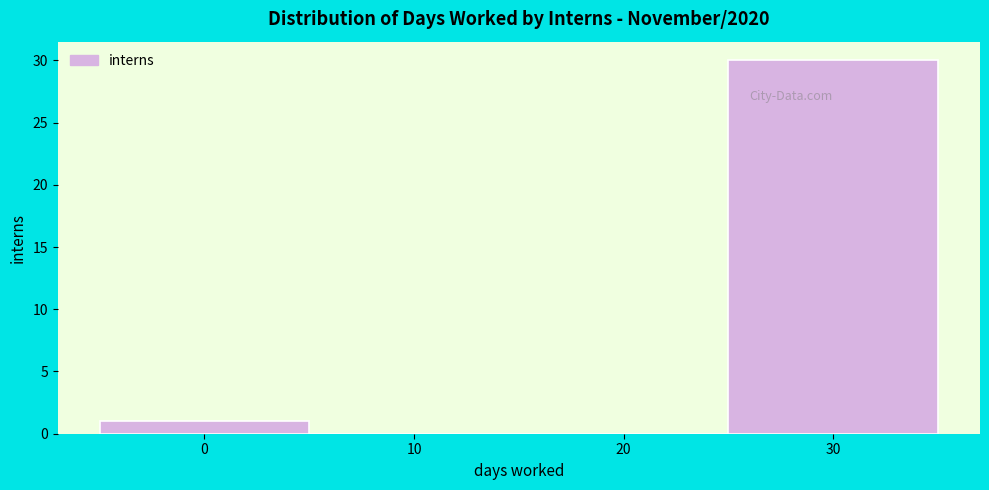

Over which range of the x-axis is the bar tallest?

25 to 35